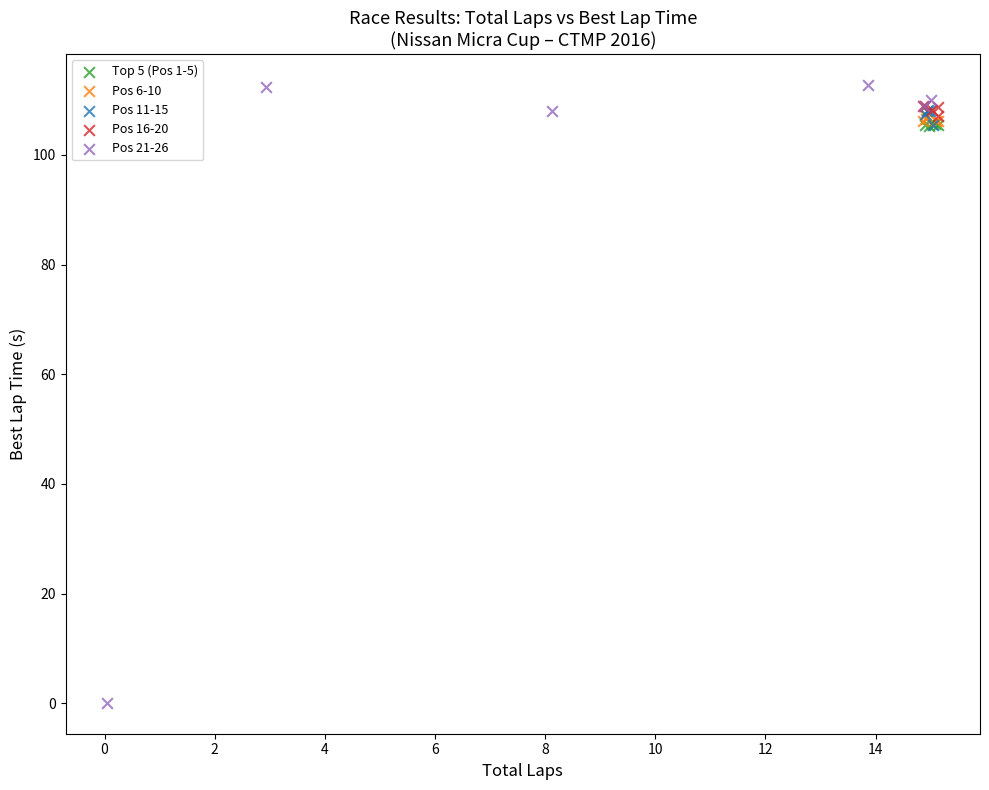

Which series reaches the maximum Y coordinate?

Pos 21-26